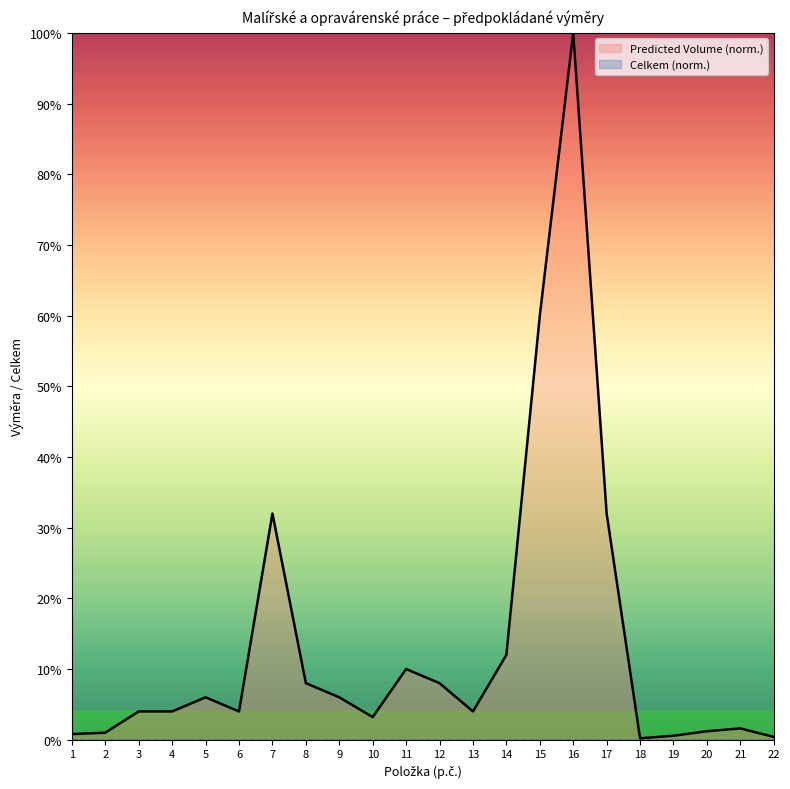

Rank the categories by value from lowest to highest.

18, 22, 19, 1, 2, 20, 21, 10, 3, 4, 6, 13, 5, 9, 8, 12, 11, 14, 7, 17, 15, 16